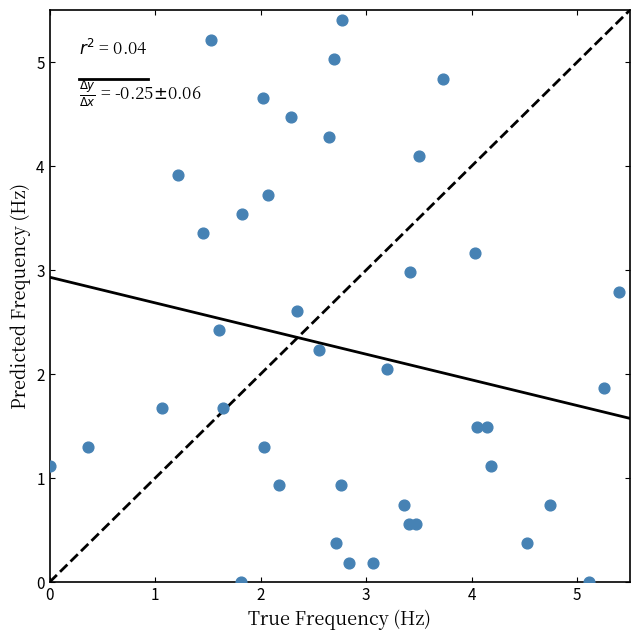

What is the range of Y values (max minus min)?

5.4